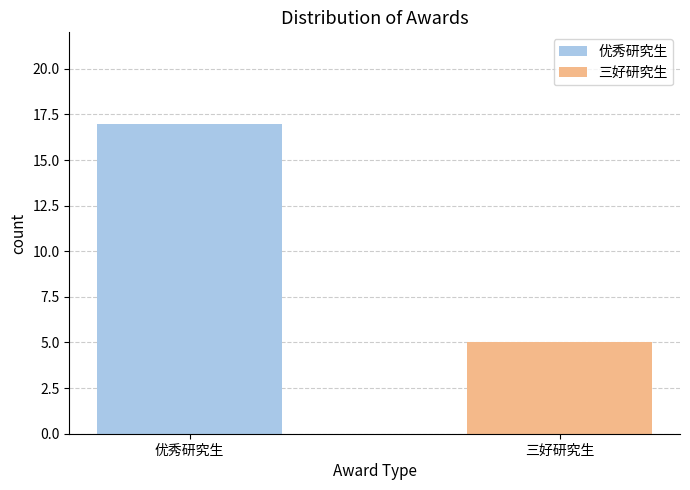

How many values are between 5 and 17?

2